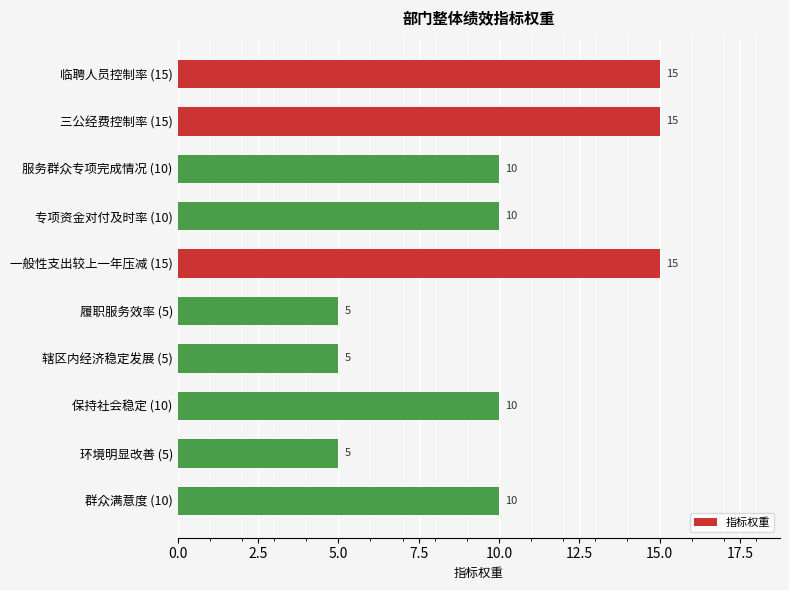

Reading top to bottom, what are all the values shown in this chart?

临聘人员控制率 (15)=15	三公经费控制率 (15)=15	服务群众专项完成情况 (10)=10	专项资金对付及时率 (10)=10	一般性支出较上一年压减 (15)=15	履职服务效率 (5)=5	辖区内经济稳定发展 (5)=5	保持社会稳定 (10)=10	环境明显改善 (5)=5	群众满意度 (10)=10